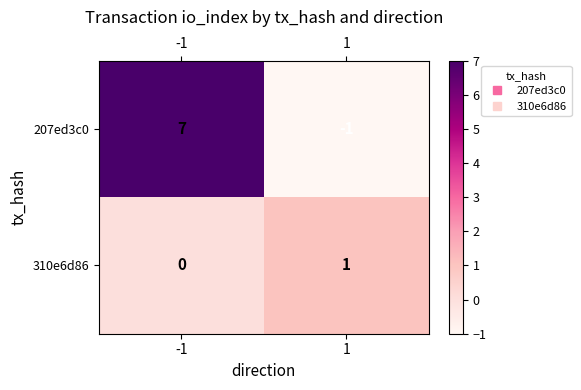

Which series has the largest range (max minus min)?

207ed3c0